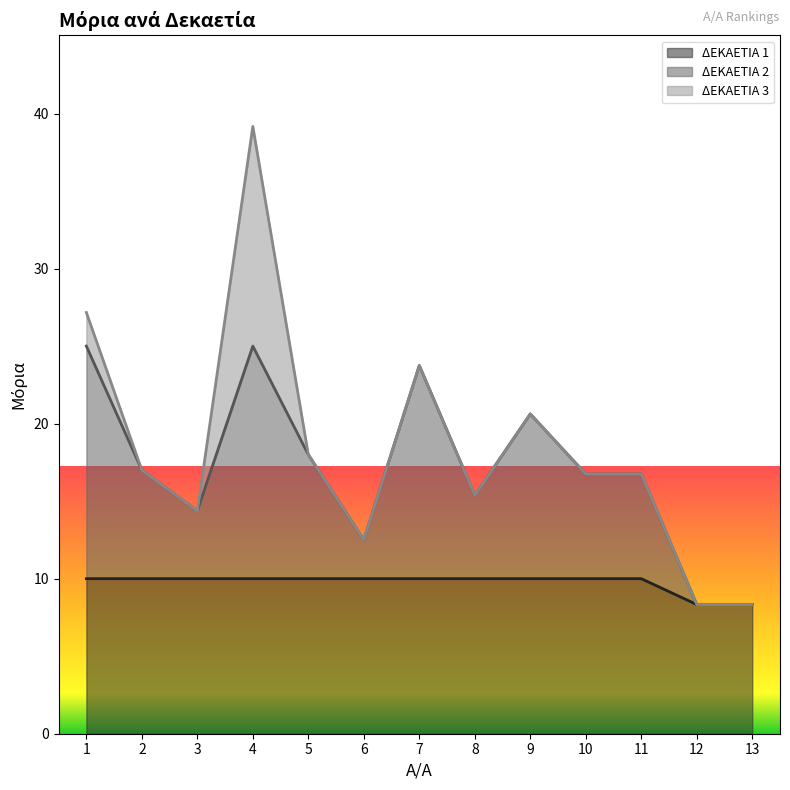

What is the total value across all series at 10?

16.8